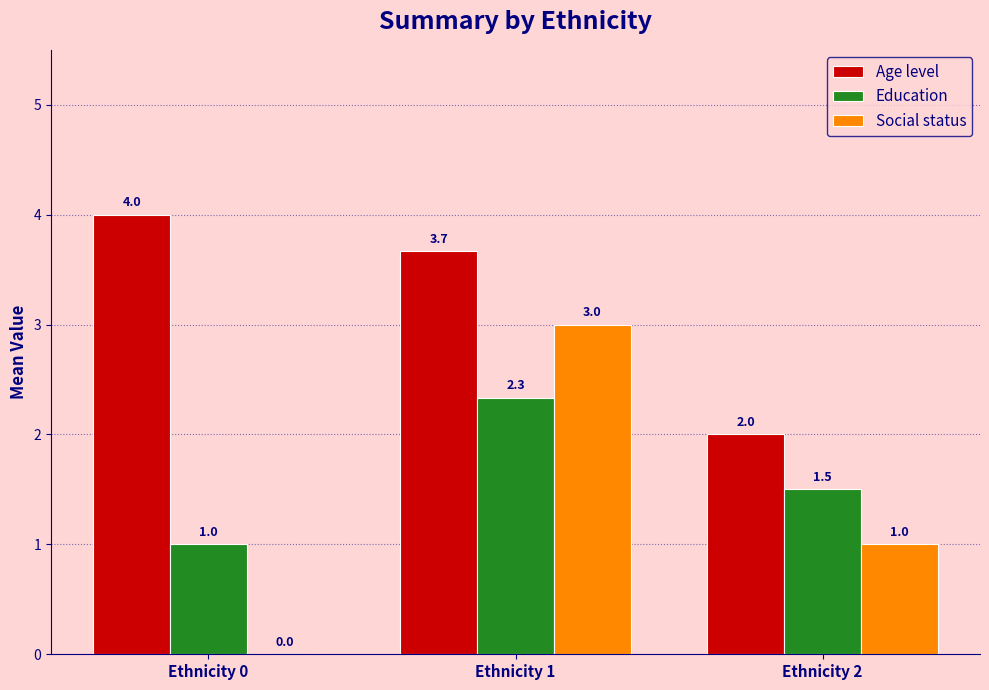

At which label does Social status first exceed 1?

Ethnicity 1